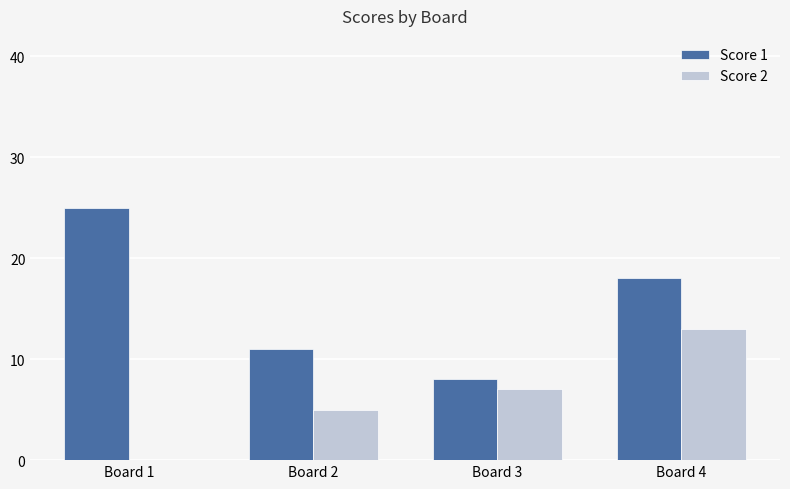

The Score 1 series shows 13 at Board 3. True or false?

False